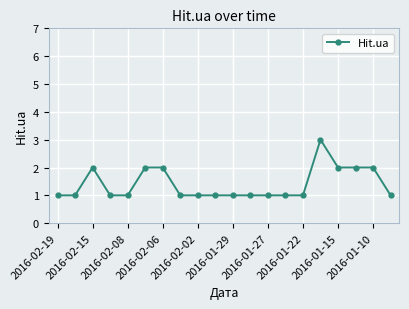

Reading left to right, transcribe all the data shown in this chart.

1	1	2	1	1	2	2	1	1	1	1	1	1	1	1	3	2	2	2	1